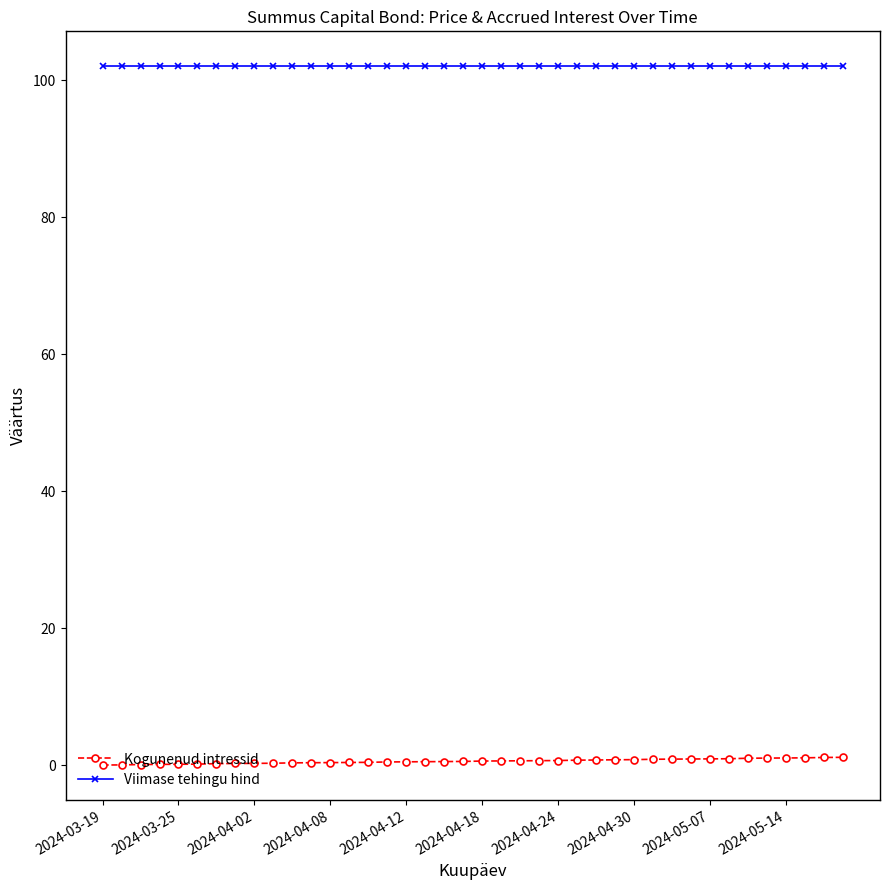

What is the highest value of the Viimase tehingu hind series?

102.1